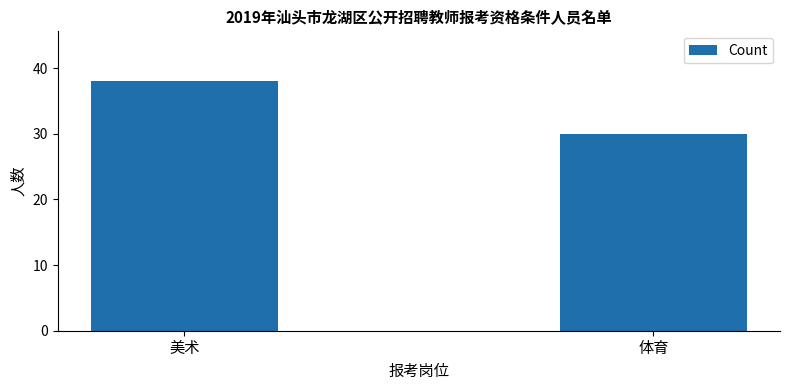

Reading right to left, list all the values displayed in this chart.

体育=30	美术=38